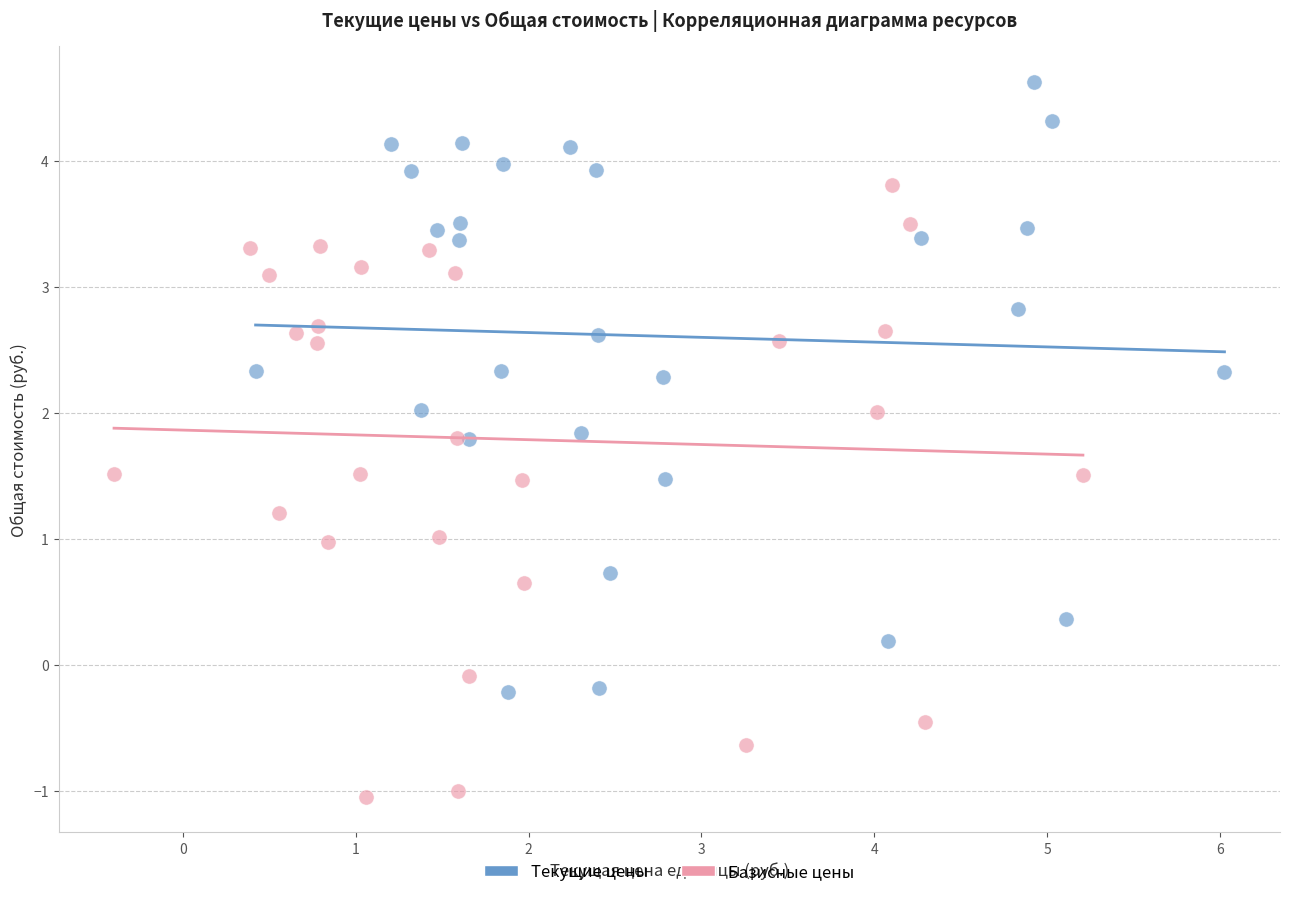

Which series contains the lowest Y value?

Базисные цены